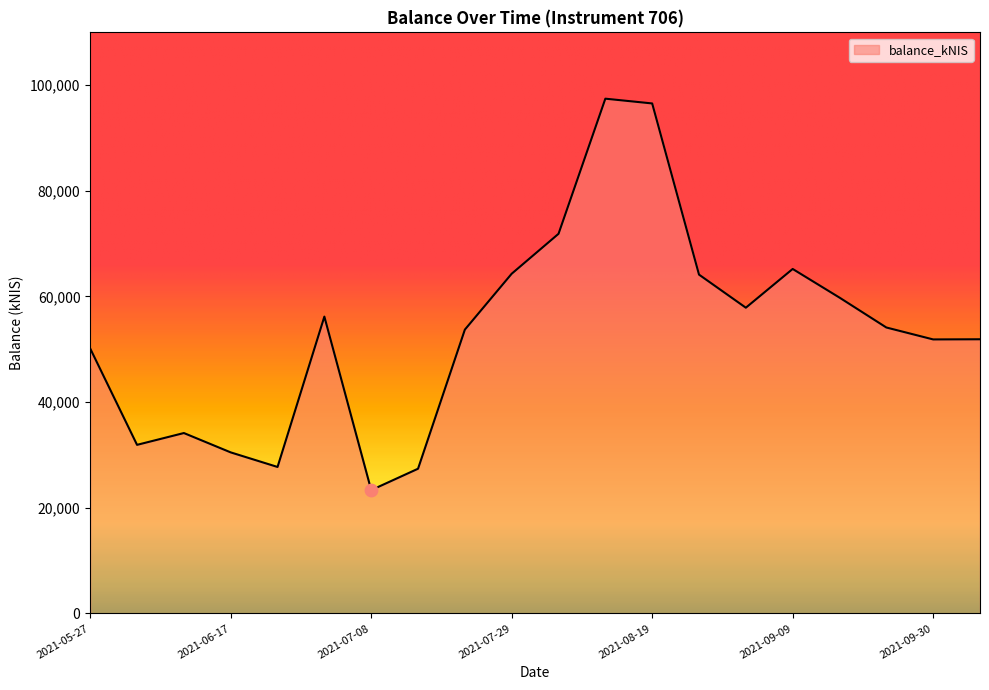

What is the minimum value shown in the chart?

23344.0